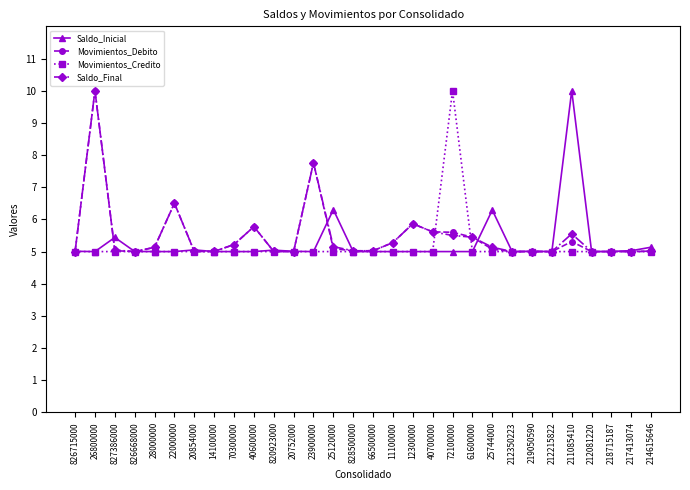

At which category is the sum across all series the highest?

26800000